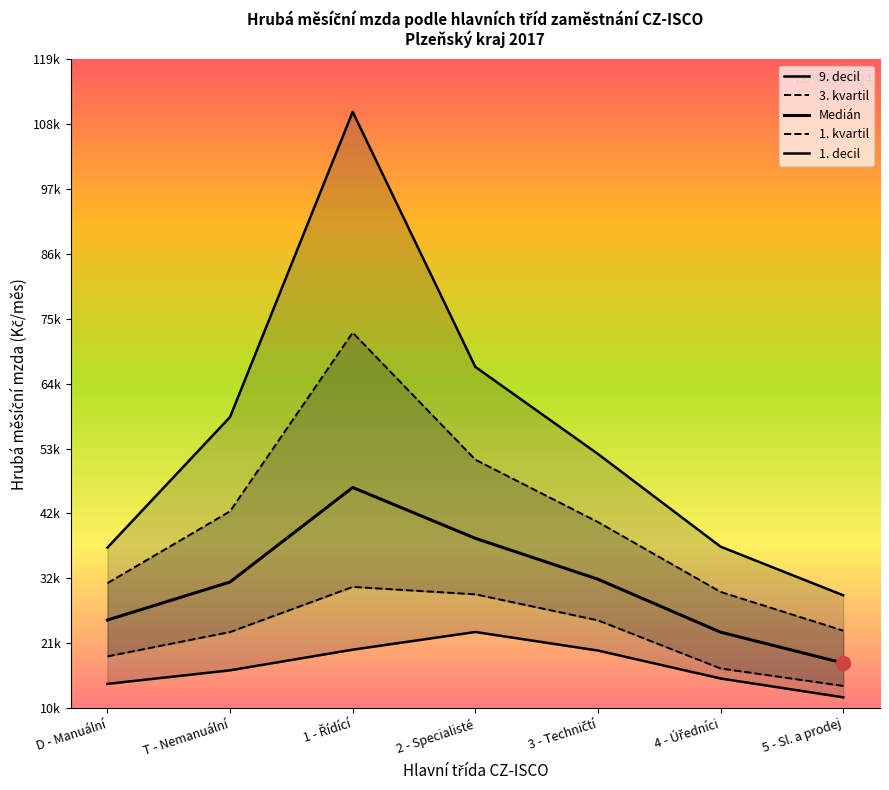

How many values in the 9. decil series are below 52967?

3